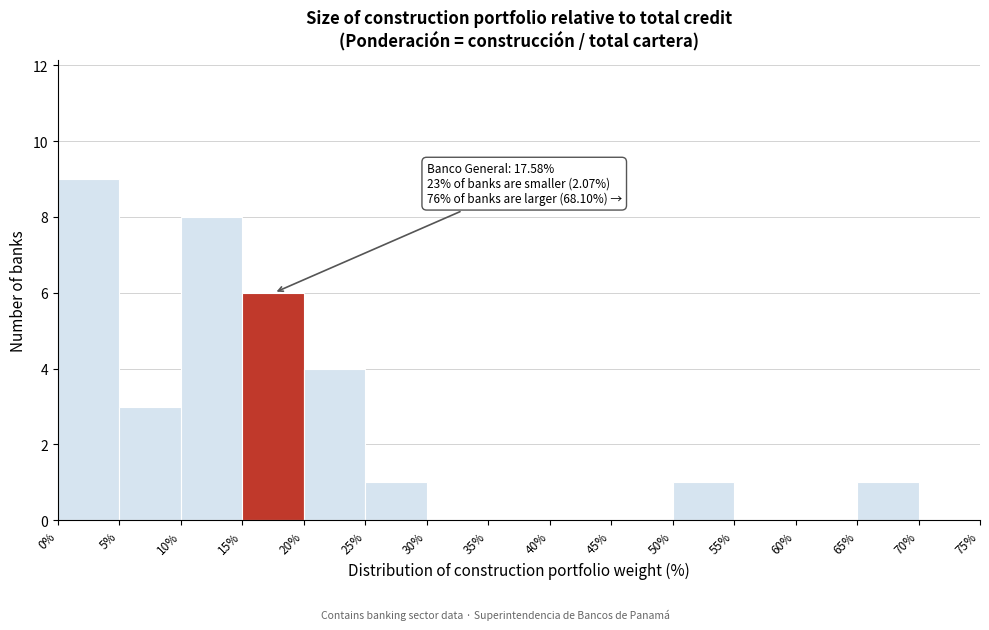

Over which range of the x-axis is the bar tallest?

0% to 5%